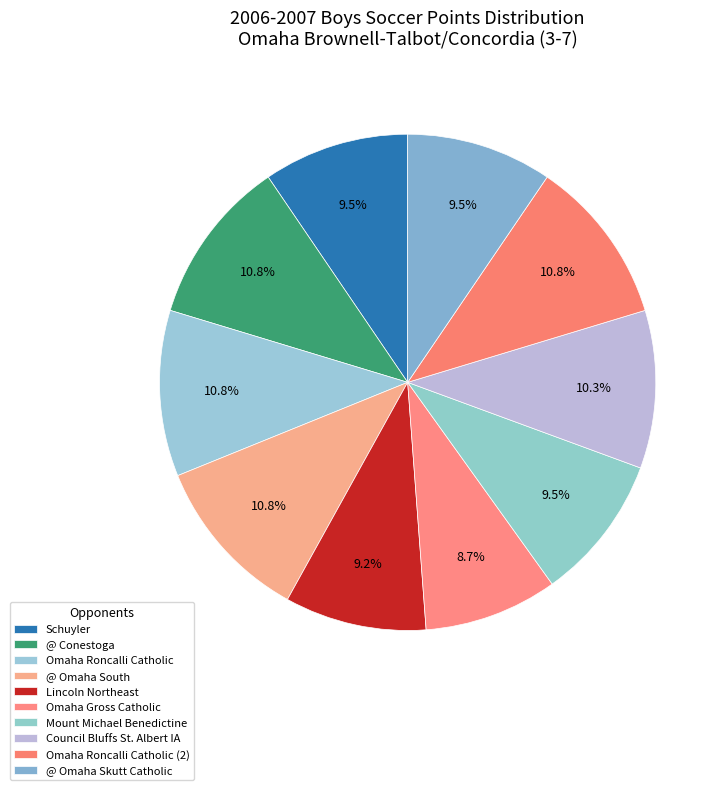

What is the total percentage of Schuyler and Mount Michael Benedictine?

19.0%